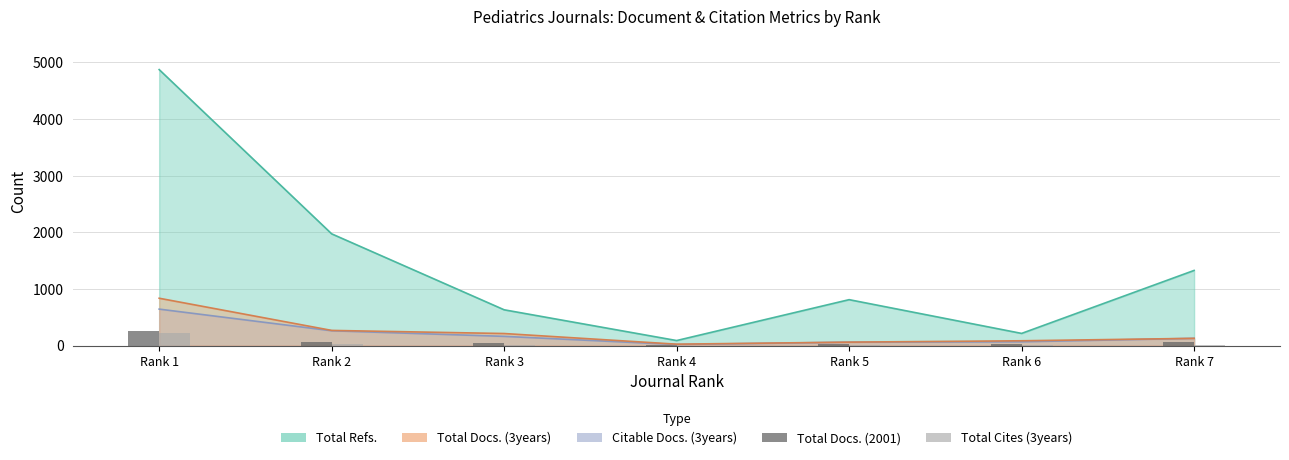

What is the average value of the Total Docs. (2001) series?

68